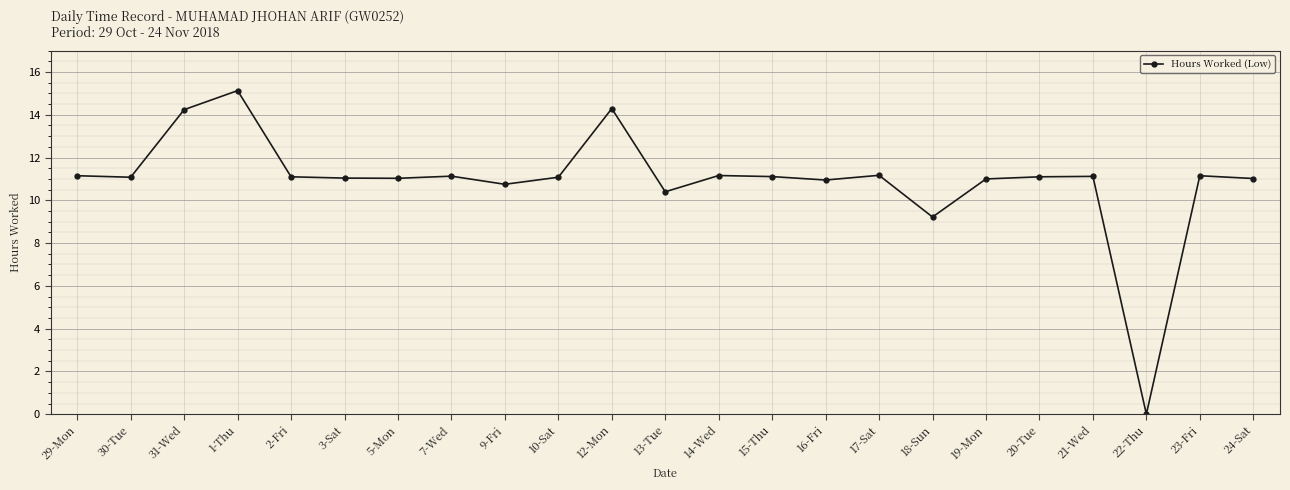

Read the value at 21-Wed.

11.1